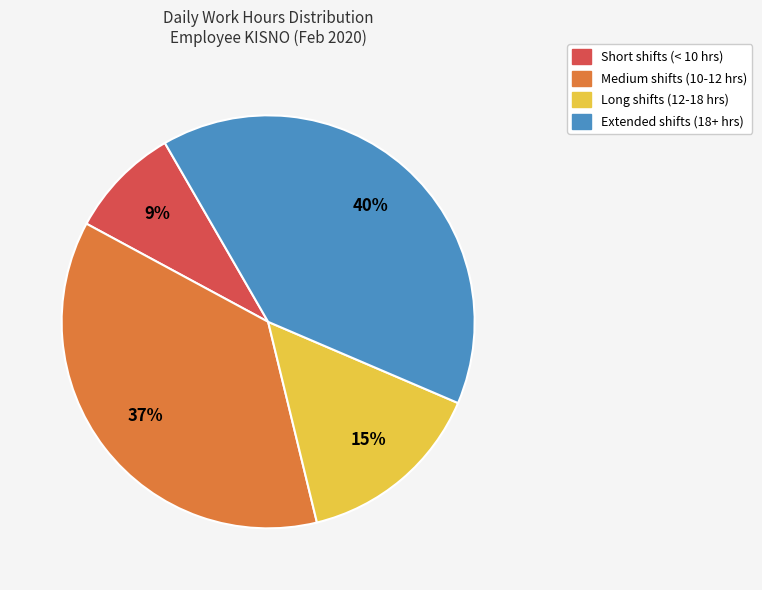

Does any single category account for the majority?

No